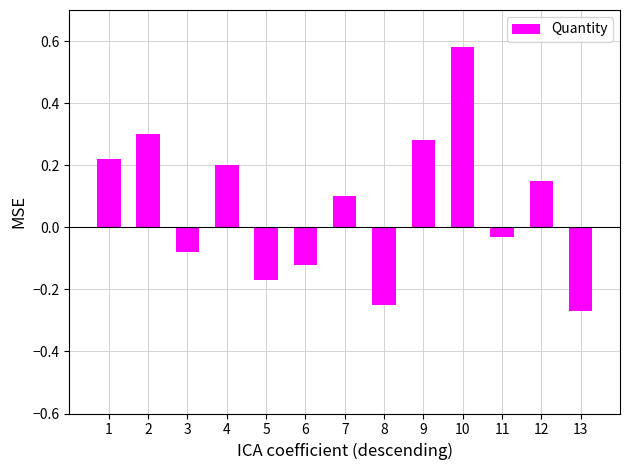

How many values are above zero?

7